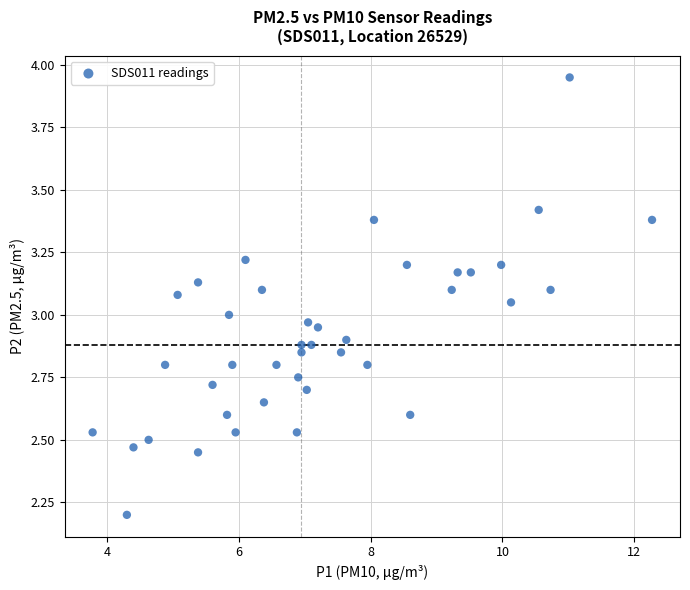

What is the range of X values (max minus min)?

8.5